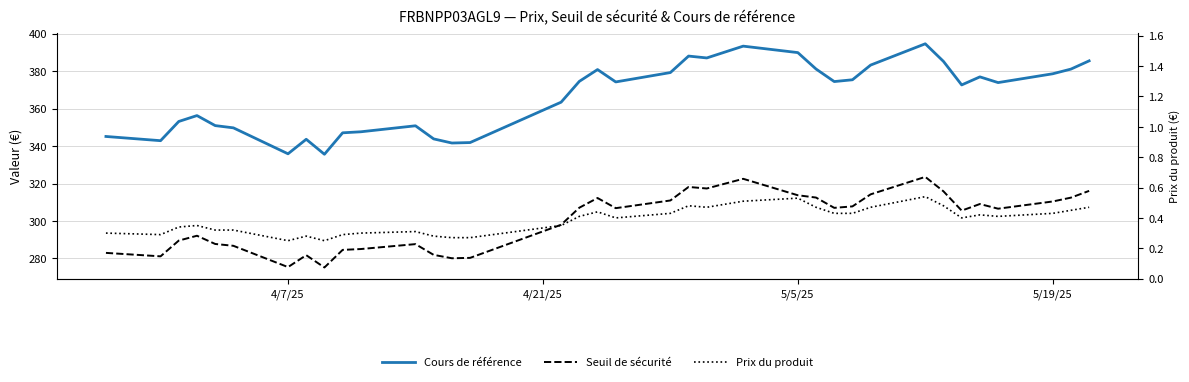

List the series in order of their peak value, highest first.

Cours de référence, Seuil de sécurité, Prix du produit